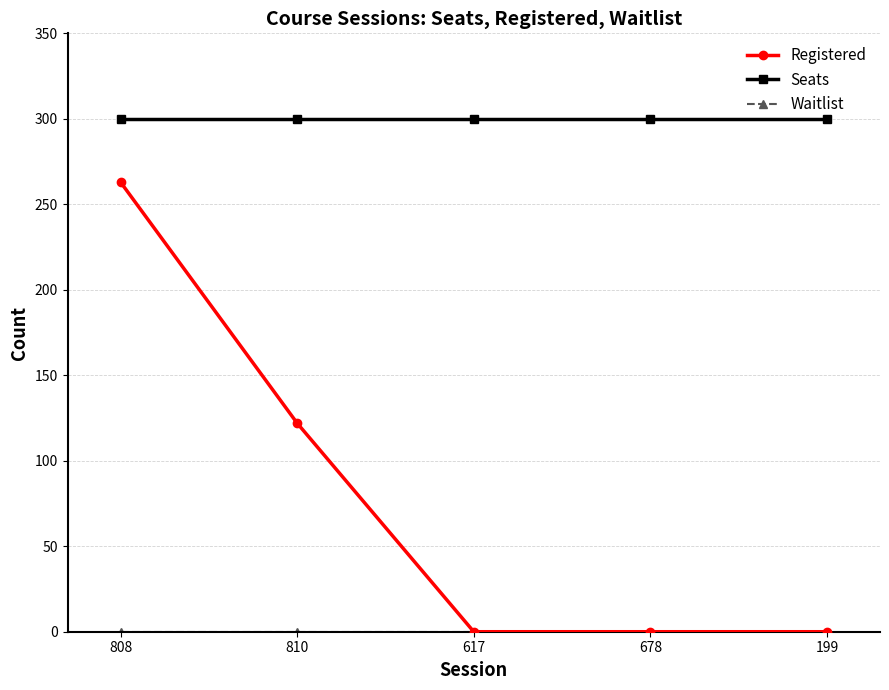

The Seats series shows 418 at 678. True or false?

False